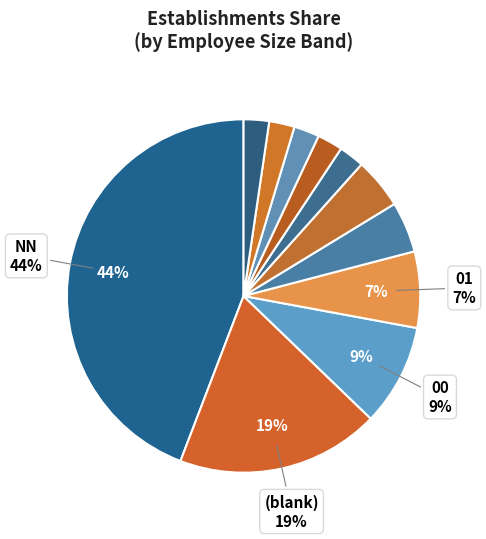

Count the number of slices in the pie.

11